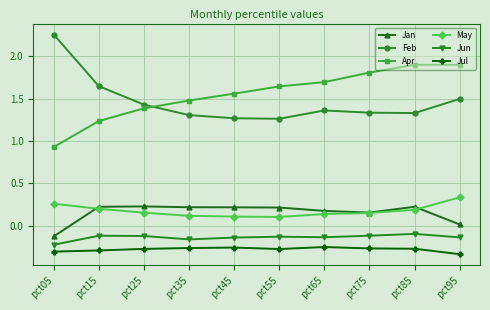

The value of Jun at pct75 is -0.1. True or false?

True